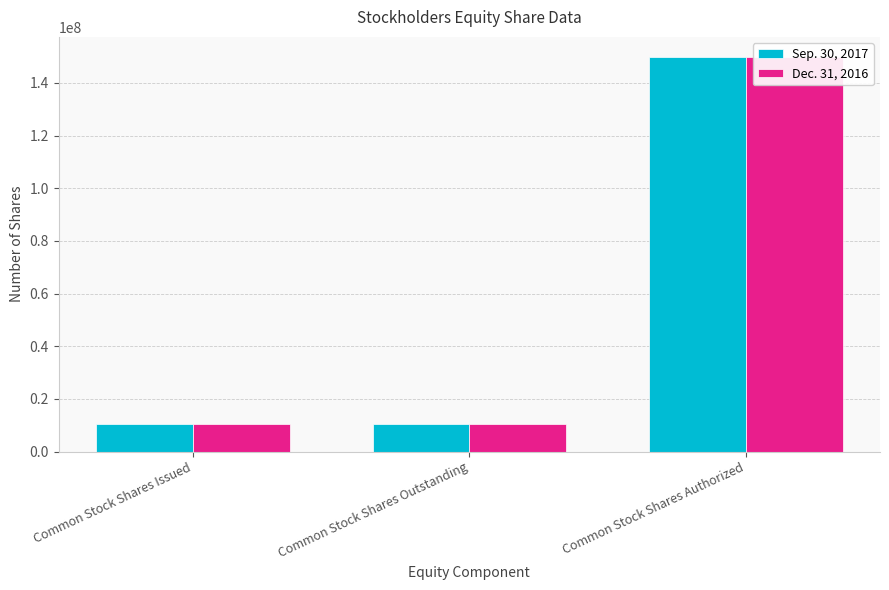

At which category is the sum across all series the highest?

Common Stock Shares Authorized